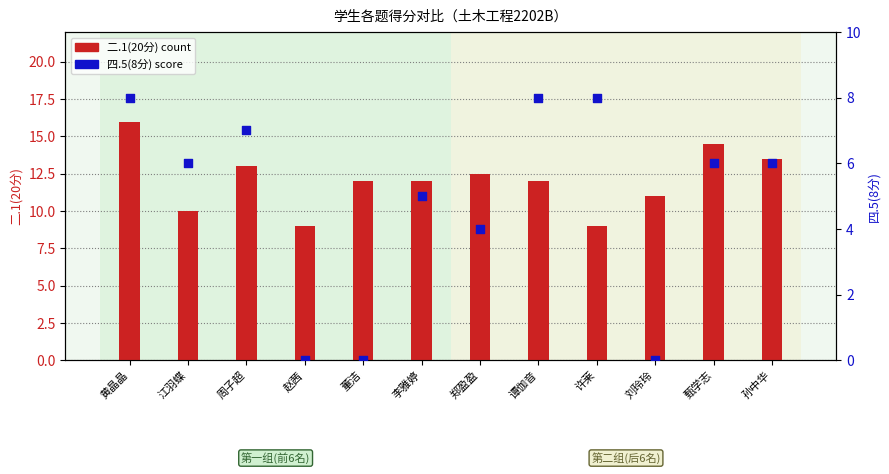

Which series has the widest spread of Y values?

四.5(8分)